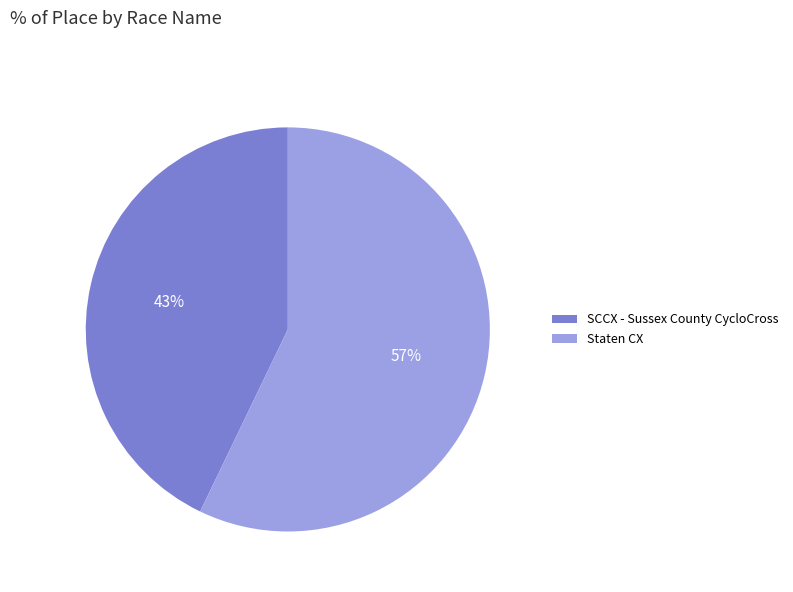

To the nearest percent, what is the average slice percentage?

50%